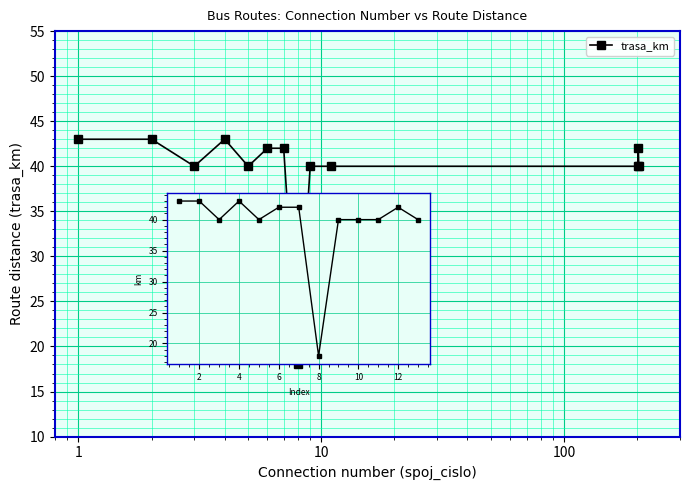

What is the value of the 10th point from the left?

40